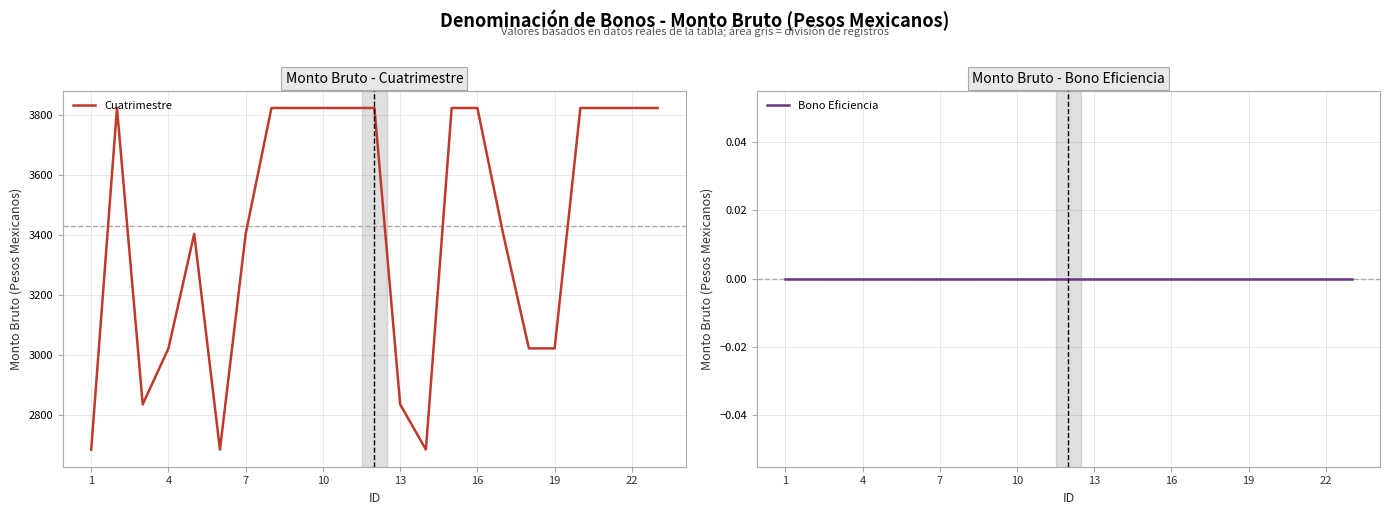

What is the minimum value for Cuatrimestre?

2683.5